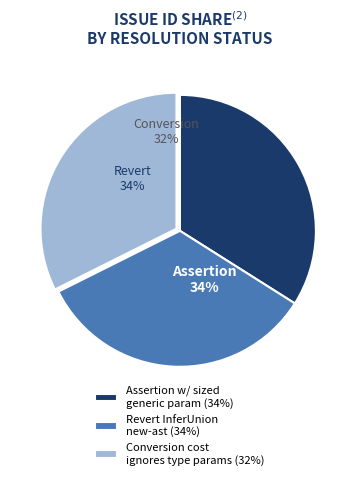

How many slices are in this pie chart?

3